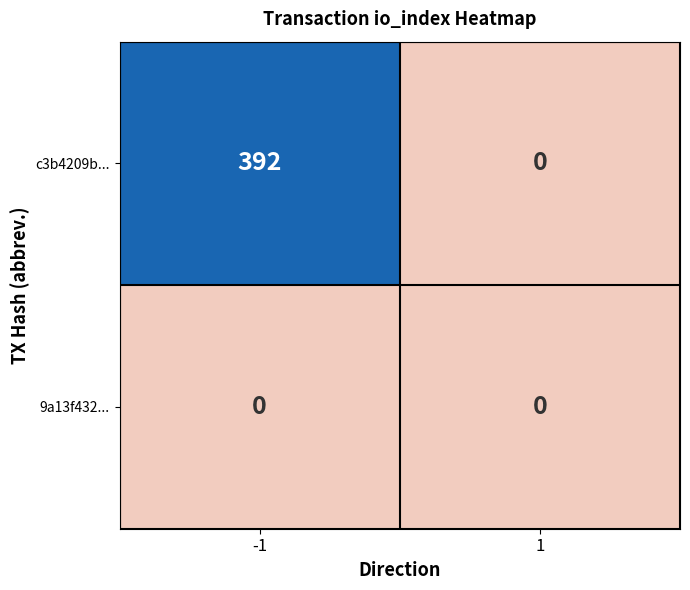

Reading left to right, list all the values displayed in this chart.

c3b4209b...: 392	0
9a13f432...: 0	0